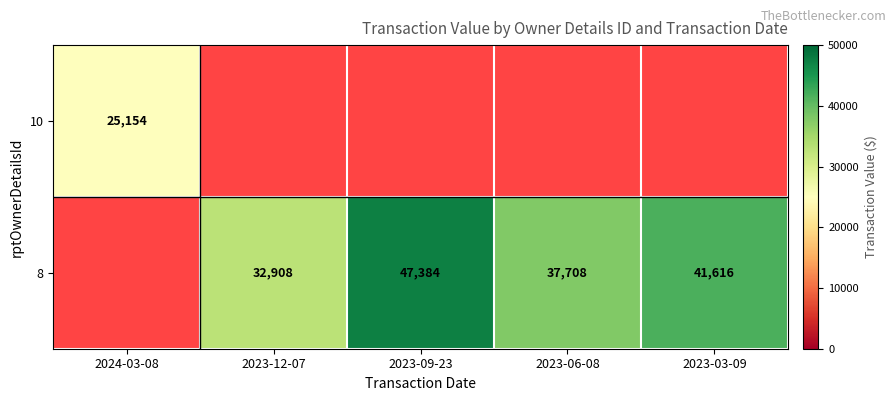

At which category does the chart reach its minimum across all series?

2023-12-07